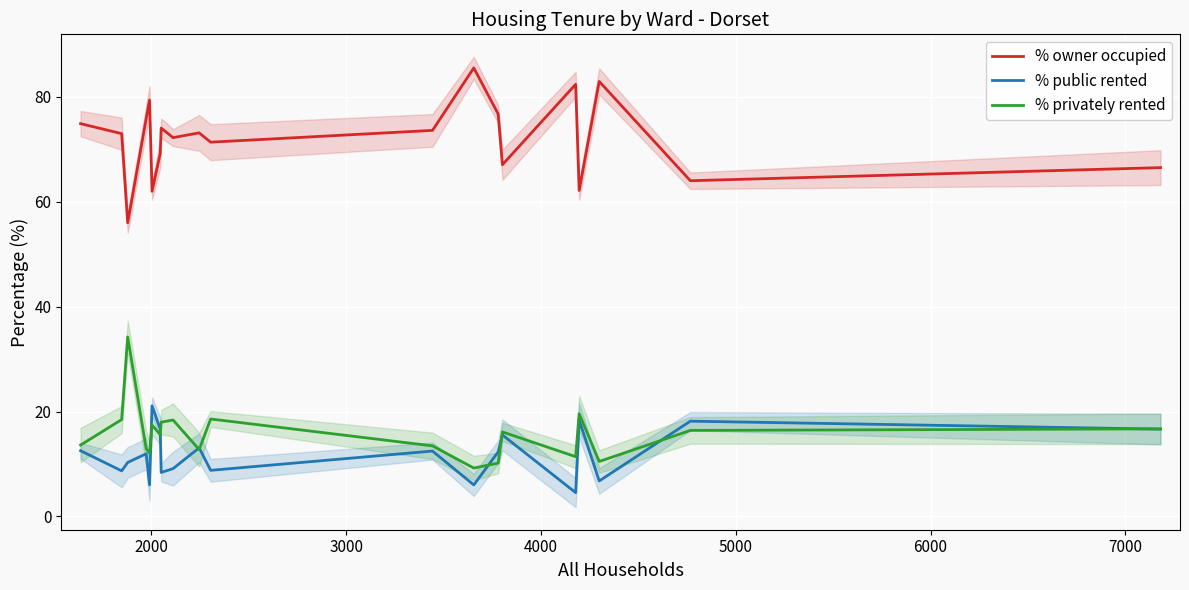

What is the lowest value of the % owner occupied series?

56.0